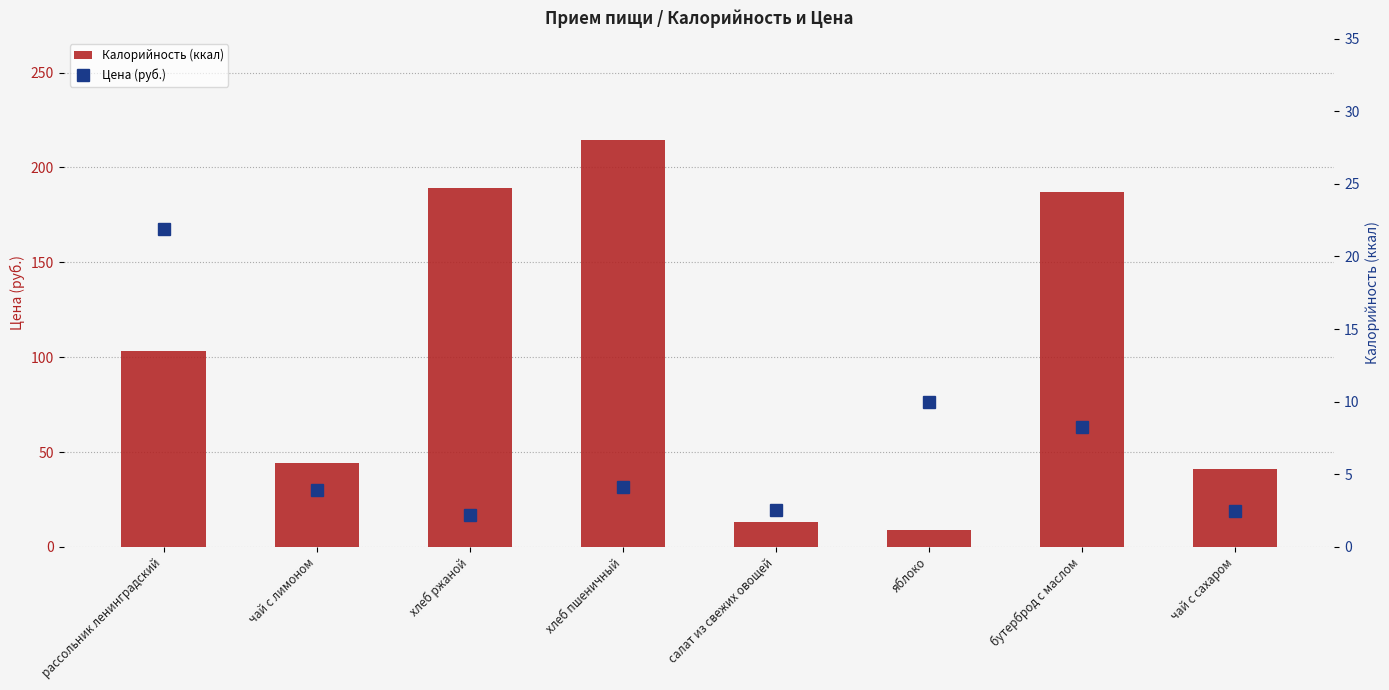

At рассольник ленинградский, list the series in order from smallest to largest.

Цена (руб.), Калорийность (ккал)